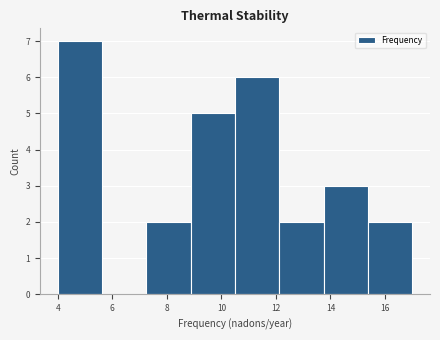

Reading left to right, transcribe this chart: for each bar, give the range it covers on the x-axis and its height. Neither the bar edges nor the heights are printed on the chart, so give them approximately, as read against the axes.

4.0 to 5.6: 7
5.6 to 7.2: 0
7.2 to 8.8: 2
8.8 to 10.6: 5
10.6 to 12.2: 6
12.2 to 13.8: 2
13.8 to 15.4: 3
15.4 to 17.0: 2